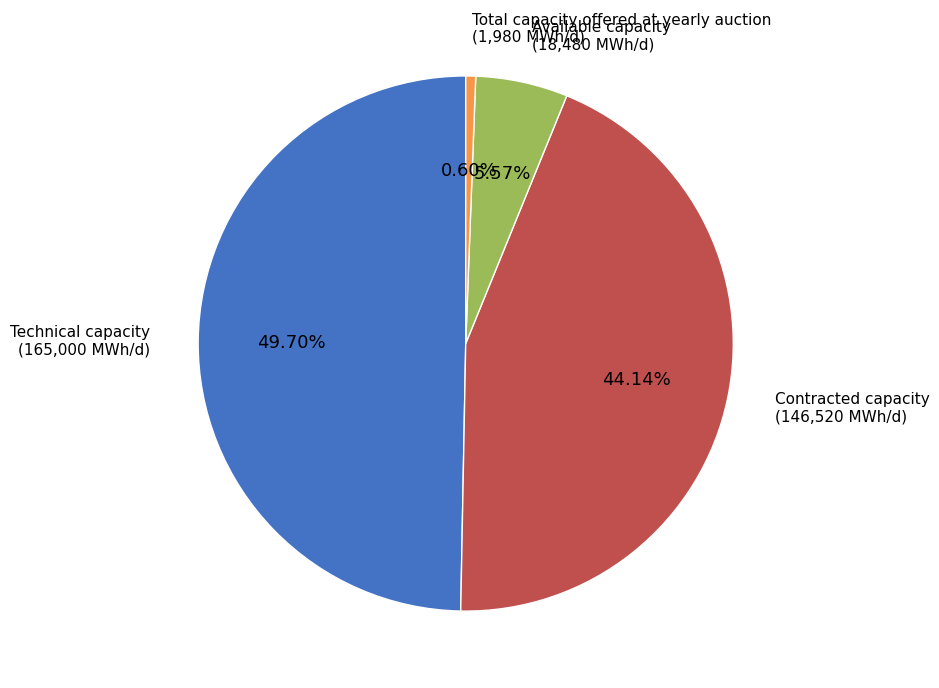

To the nearest percent, what portion does Available capacity represent?

6%